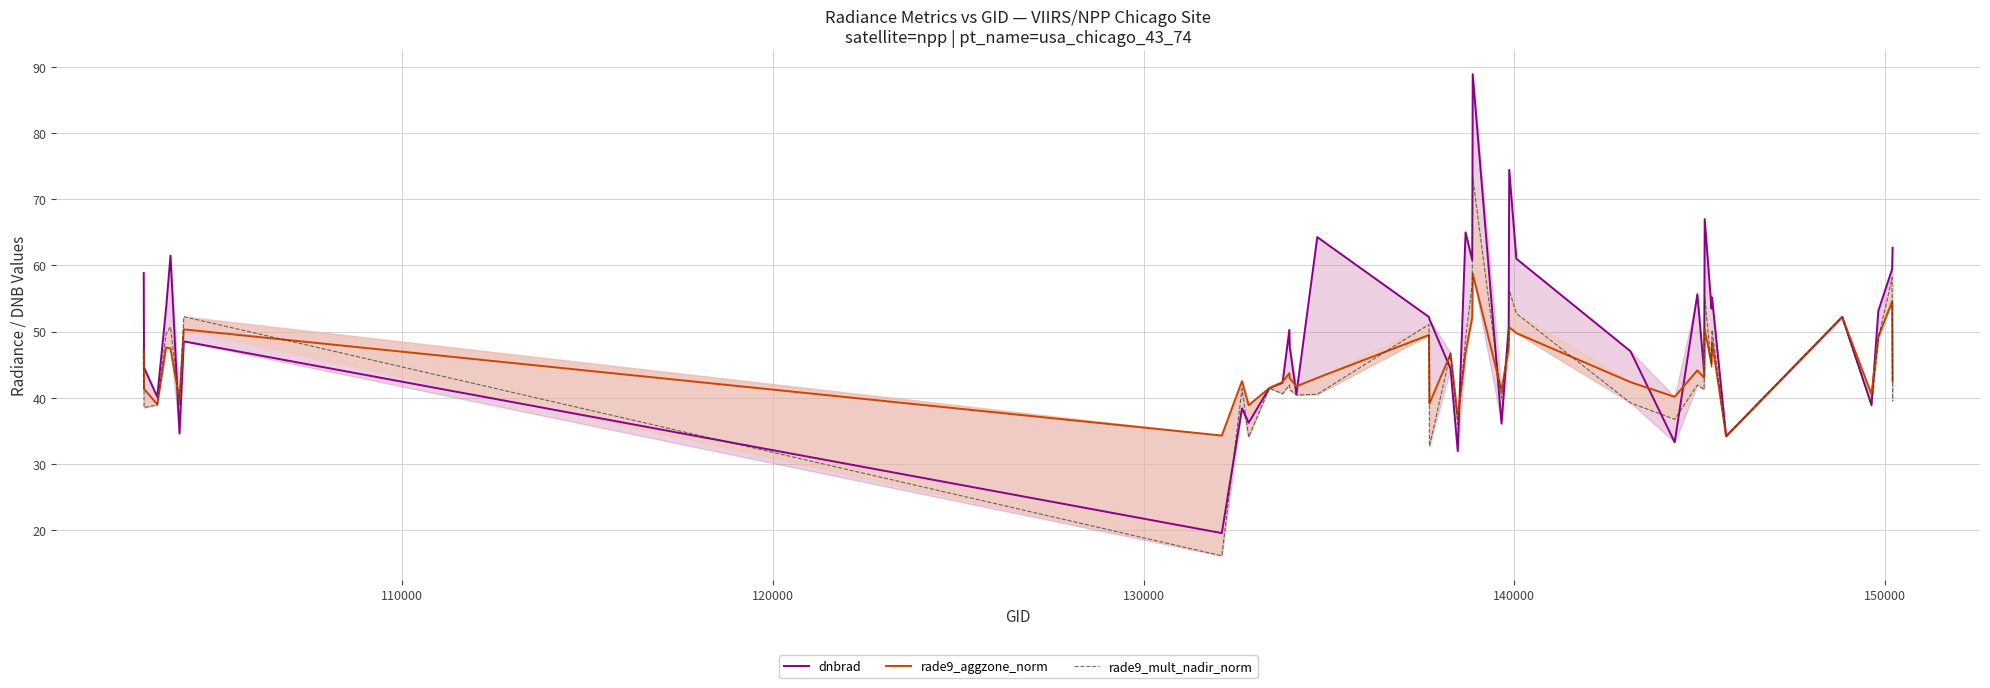

What is the highest value of the dnbrad series?

88.9